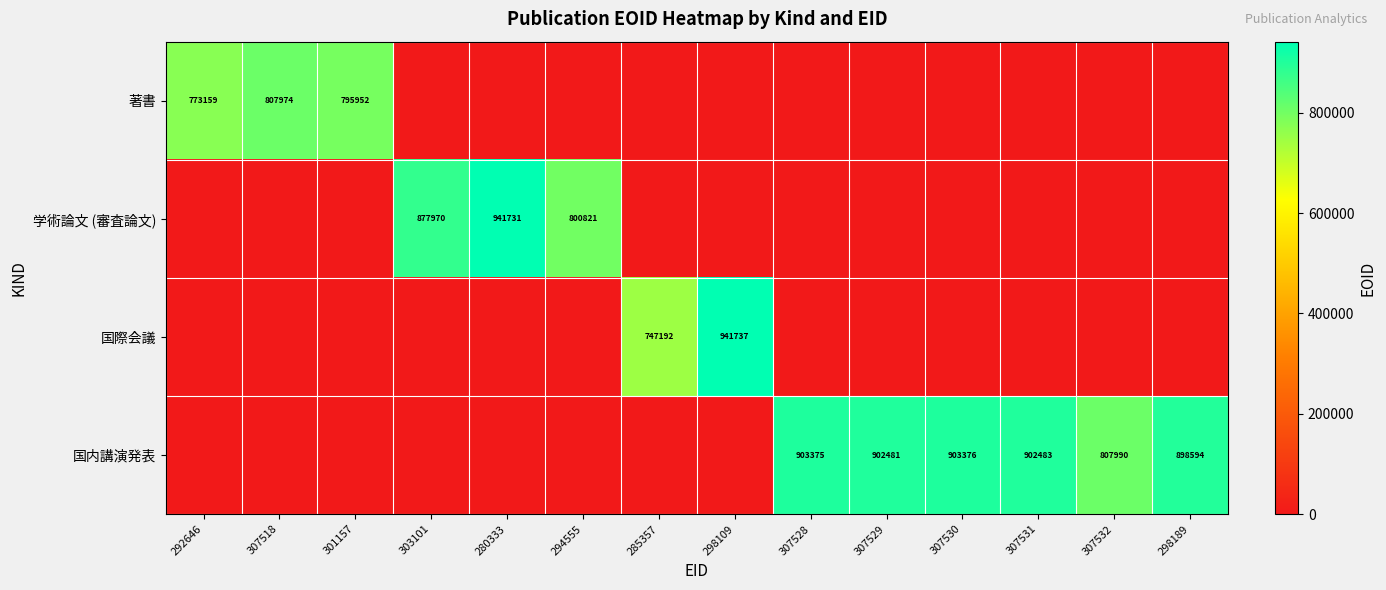

Is it true that 国際会議 equals 1484062 at 298109?

False